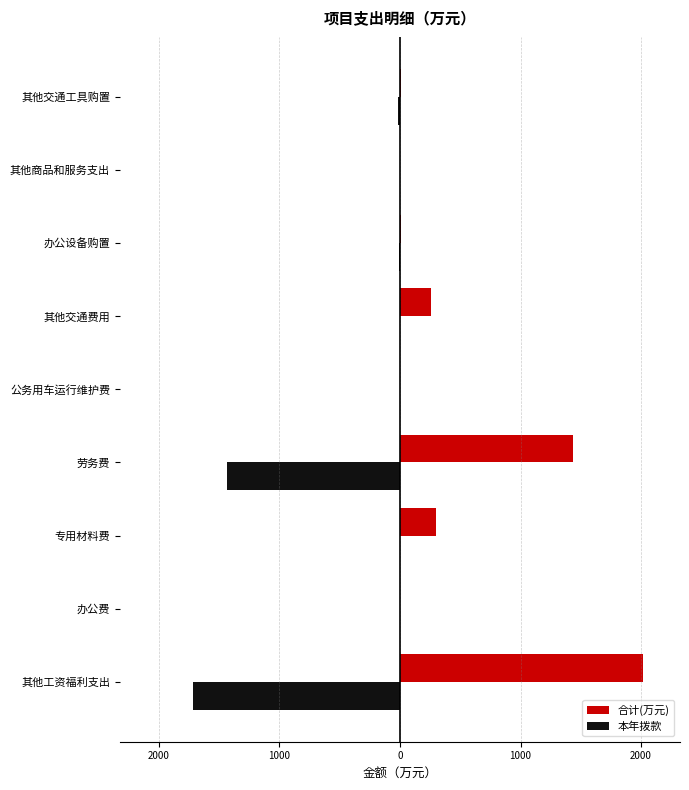

What is the difference between the second highest and second lowest values in the 合计(万元) series?

1436.8